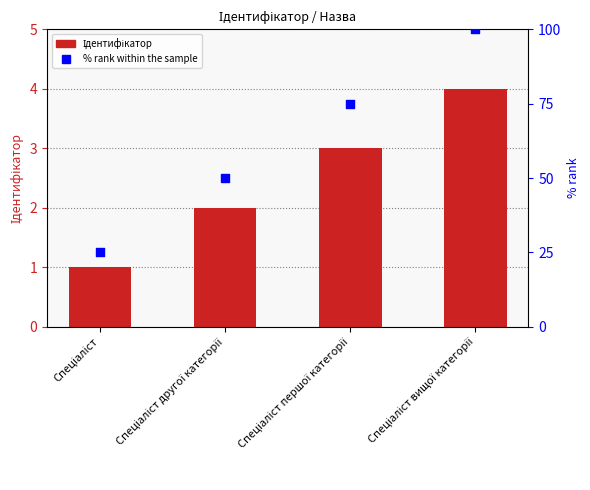

Which series has the largest total across all categories?

% rank within the sample